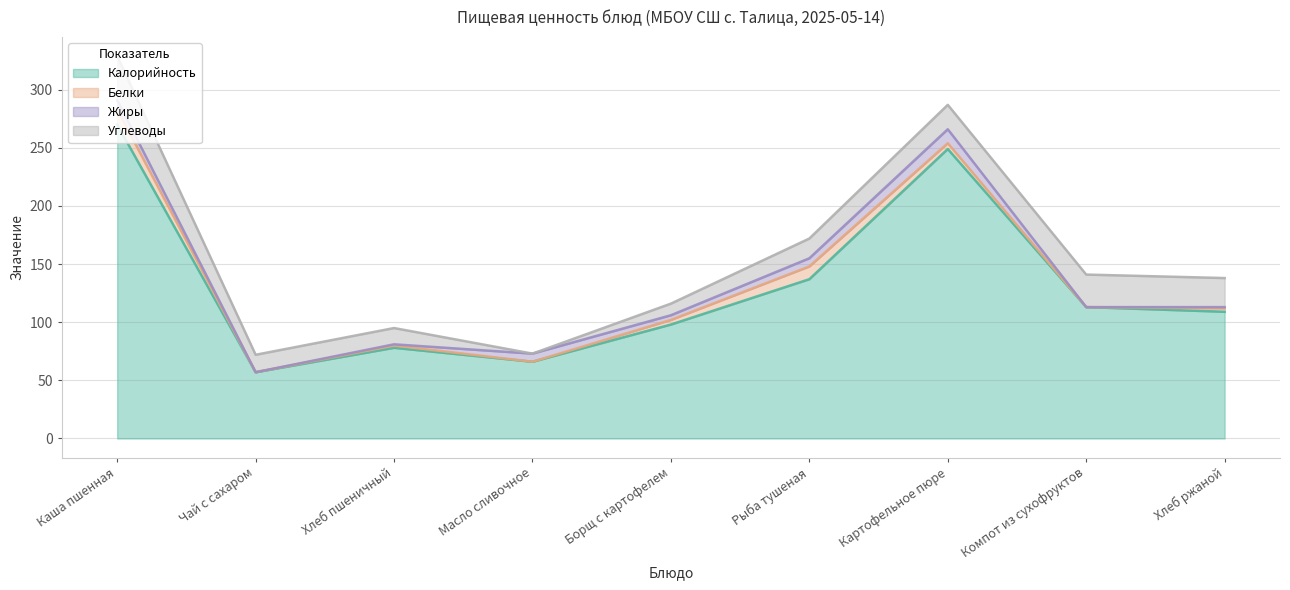

Rank the series by their maximum value, from lowest to highest.

Жиры, Белки, Углеводы, Калорийность